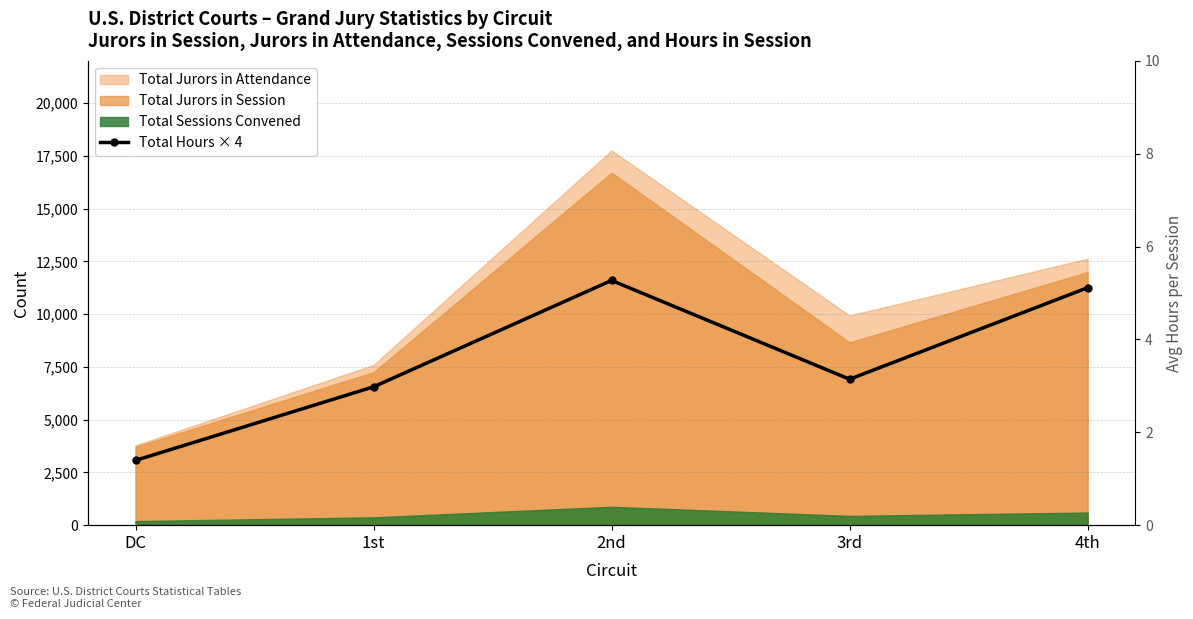

What is the change in value from 1st to 4th?

+4696